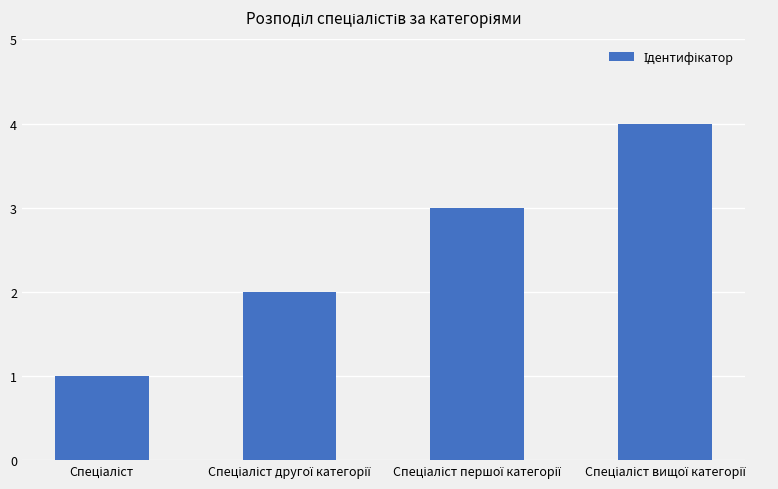

What is the maximum value shown in the chart?

4